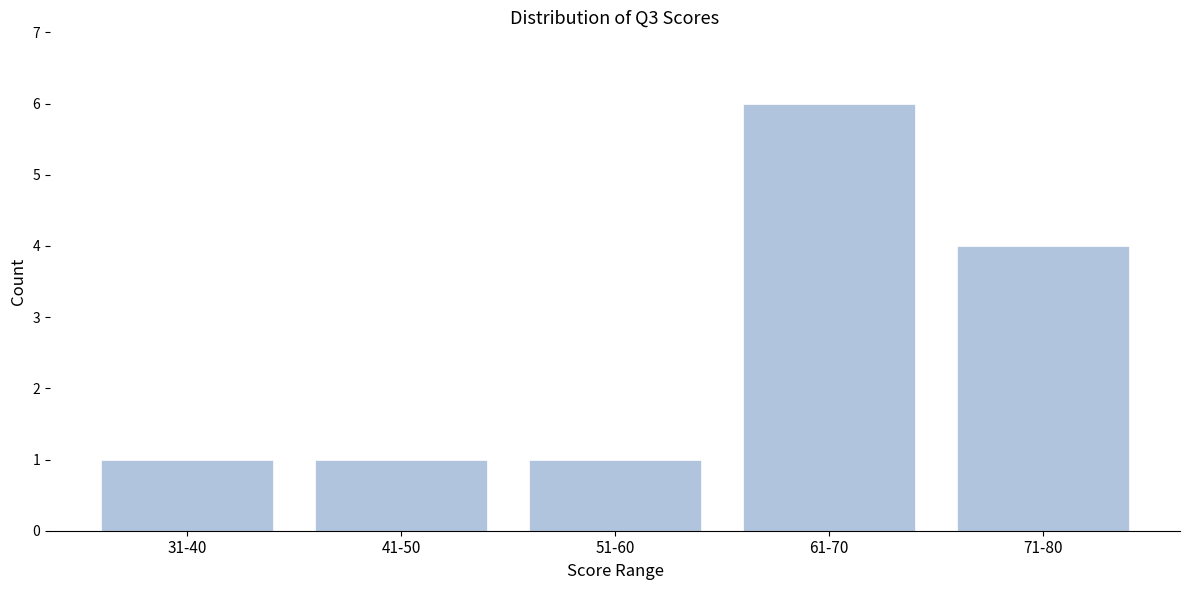

Reading left to right, what are all the values shown in this chart?

1	1	1	6	4